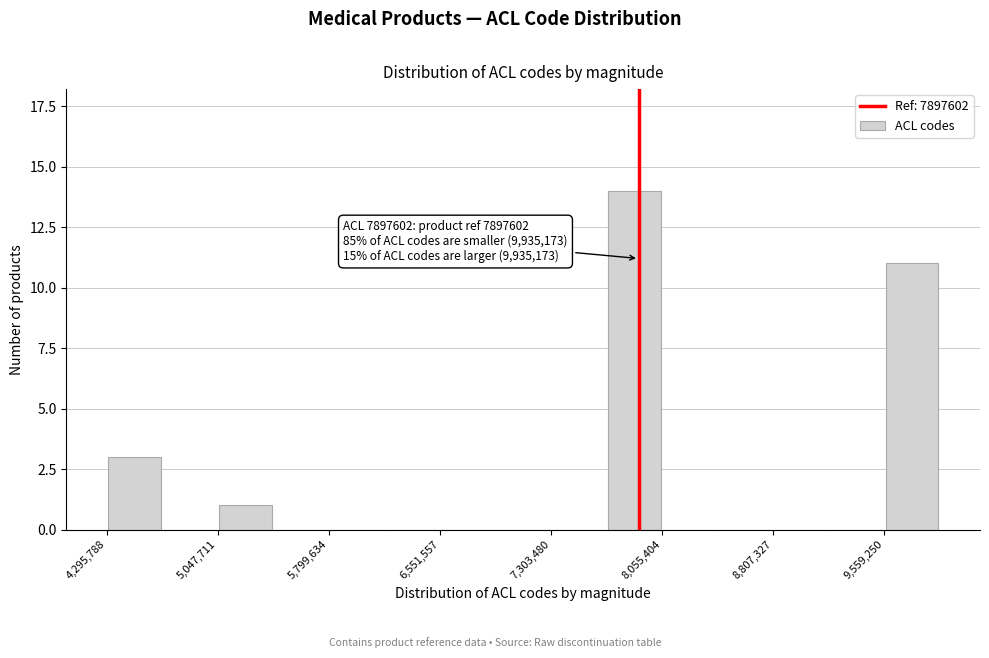

Read against the x-axis, roughly where is the centre of the tallest bar?

7900000